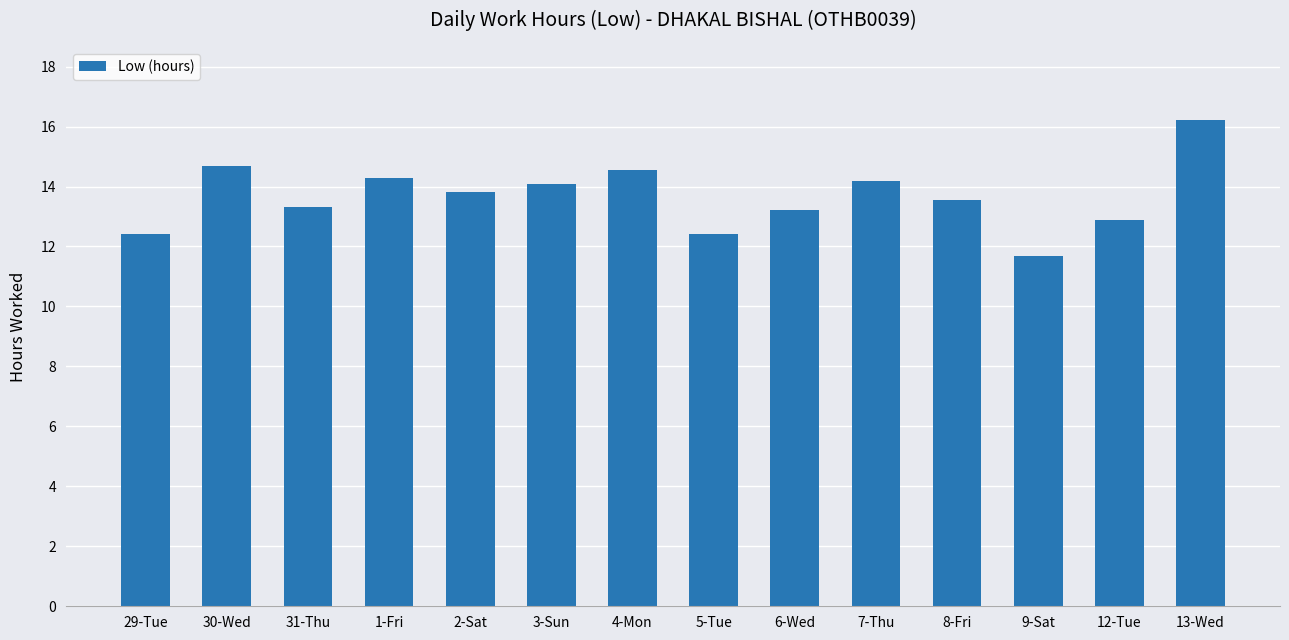

Approximately how many times larger is the value at 12-Tue compared to 8-Fri?

0.9